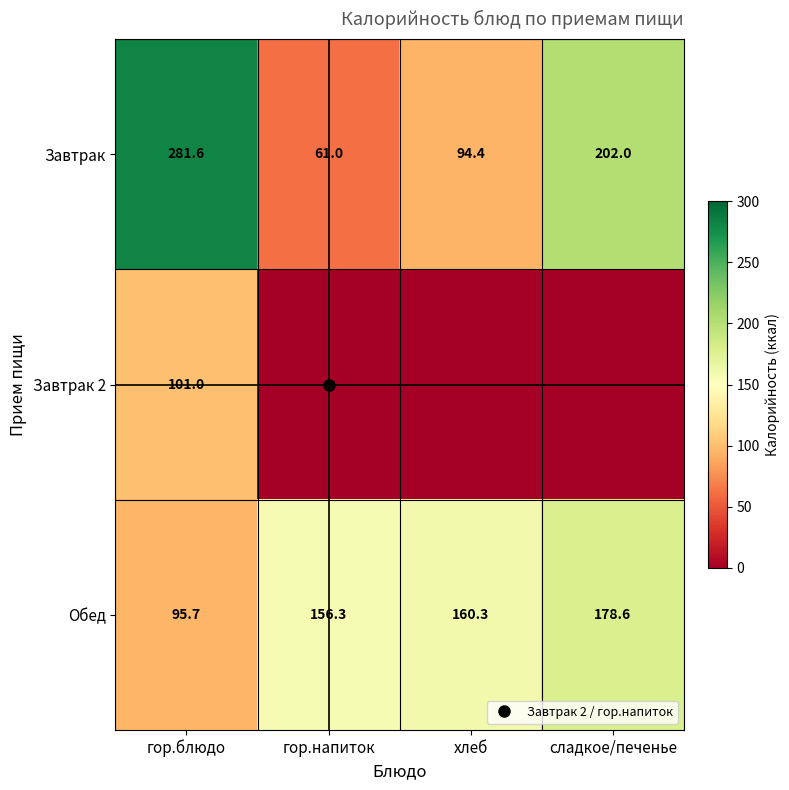

Which has a higher value, гор.блюдо or сладкое/печенье?

гор.блюдо